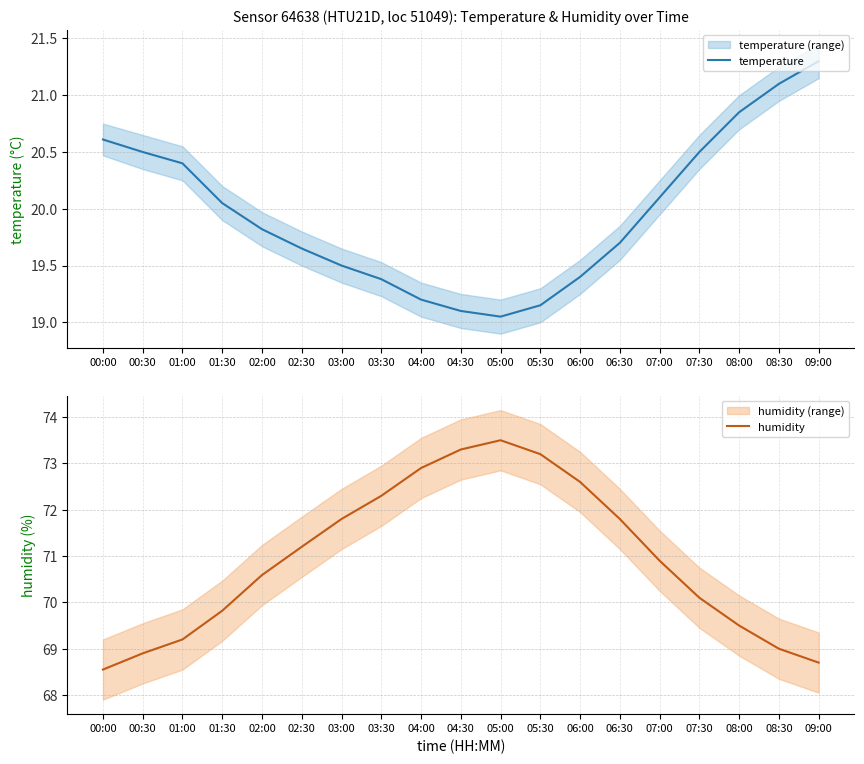

Read the humidity value at 05:30.

73.2